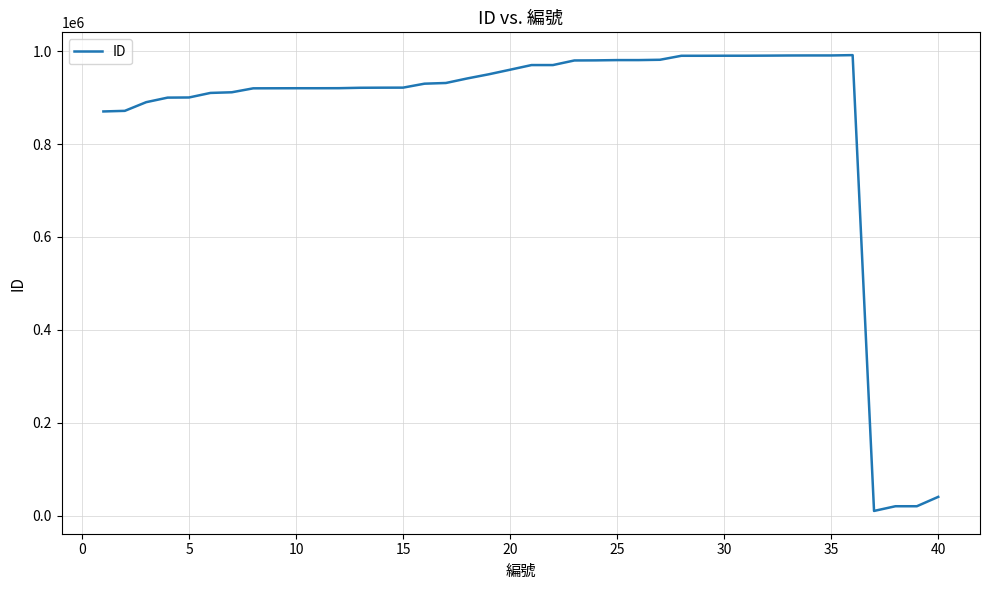

What is the maximum value shown in the chart?

991601